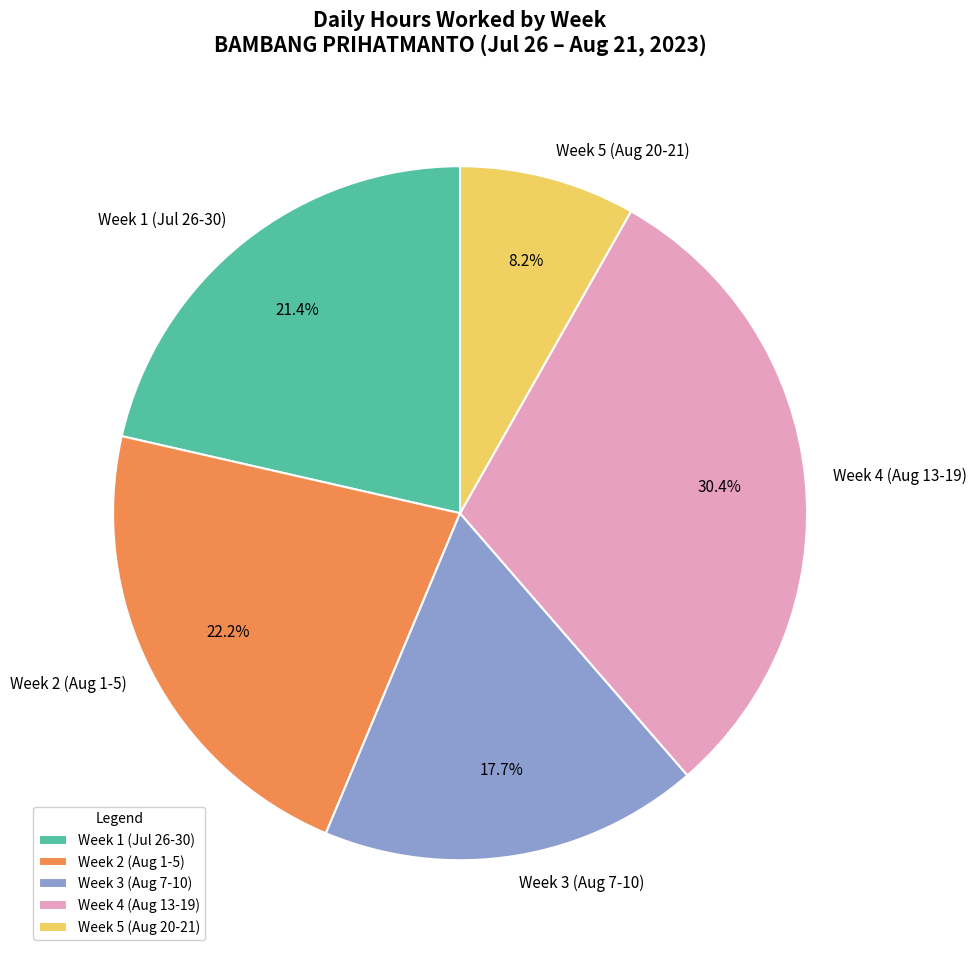

Does Week 5 (Aug 20-21) represent more than half of the total?

No